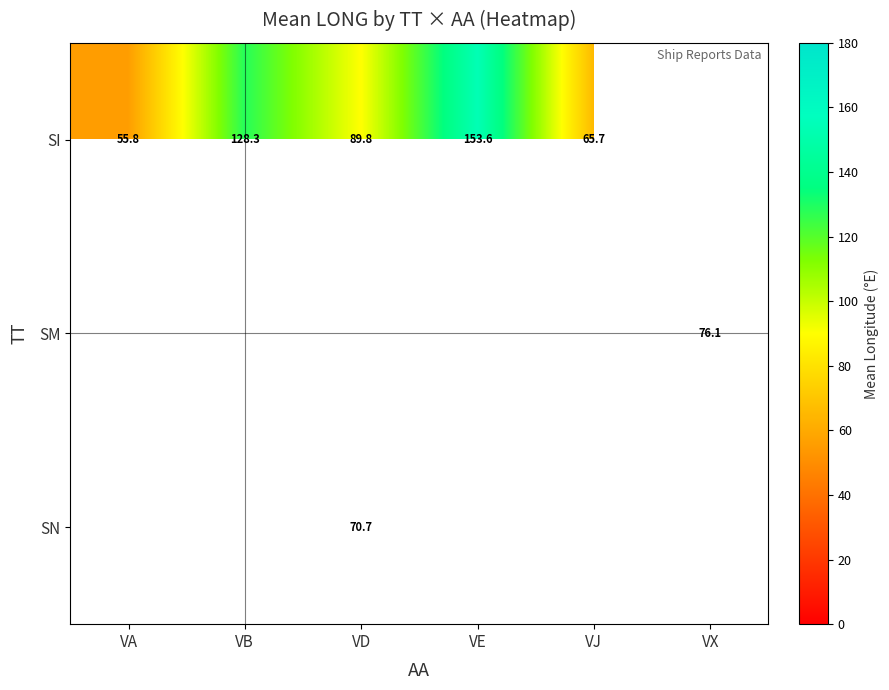

Is the value of SI at VA greater than the value of SN at VD?

No